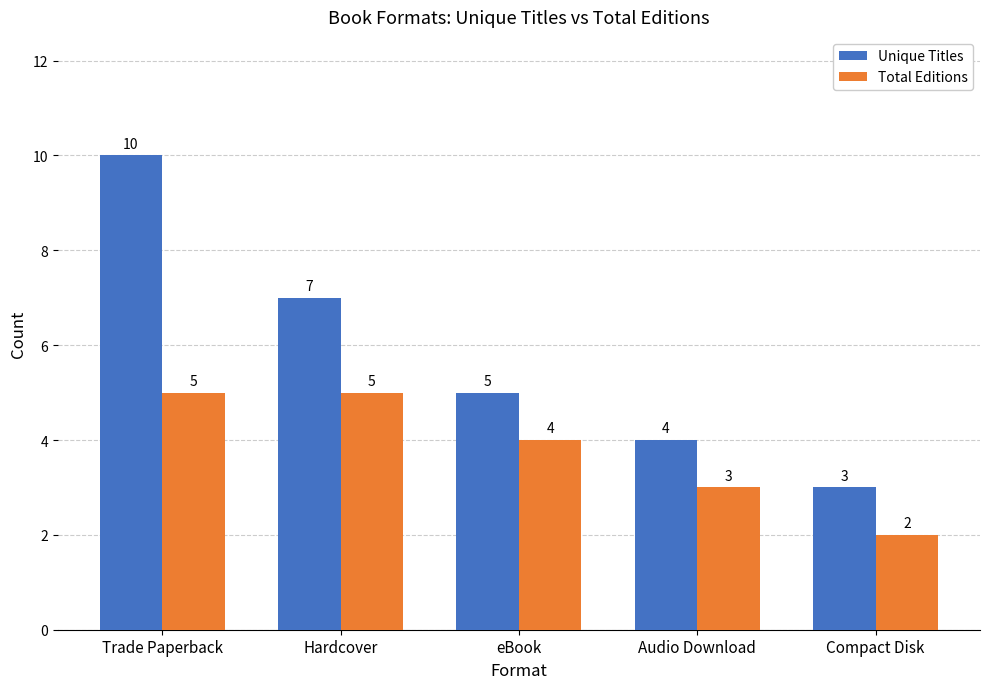

What is the label of the 3rd bar from the right?

eBook